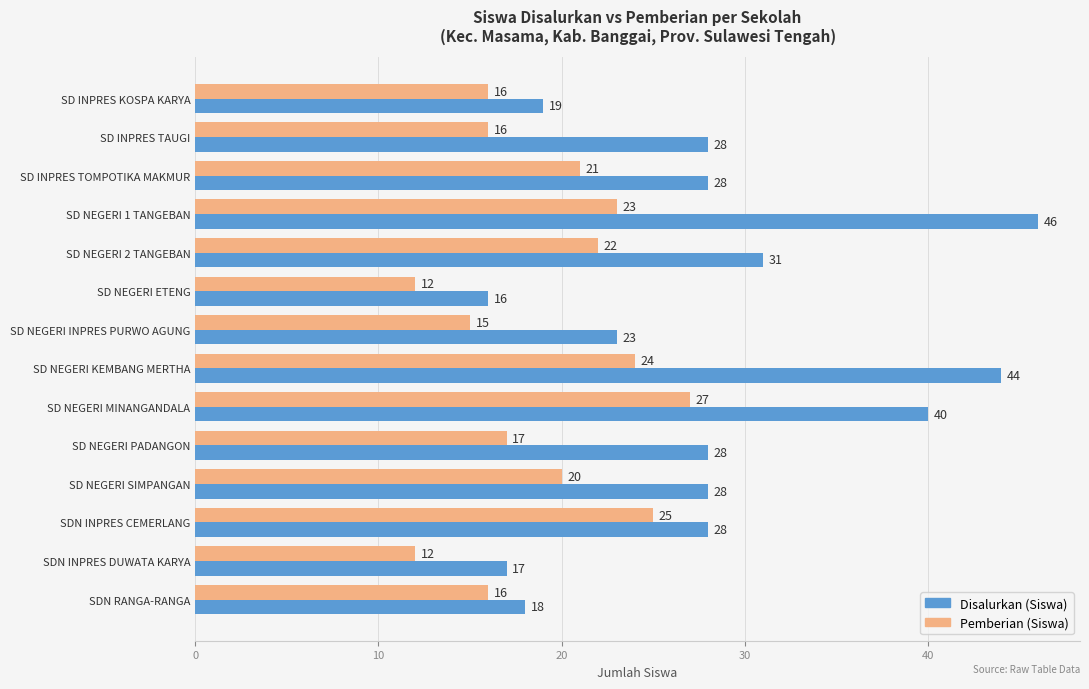

True or false: Disalurkan (Siswa) has a value of 27 at SDN RANGA-RANGA.

False